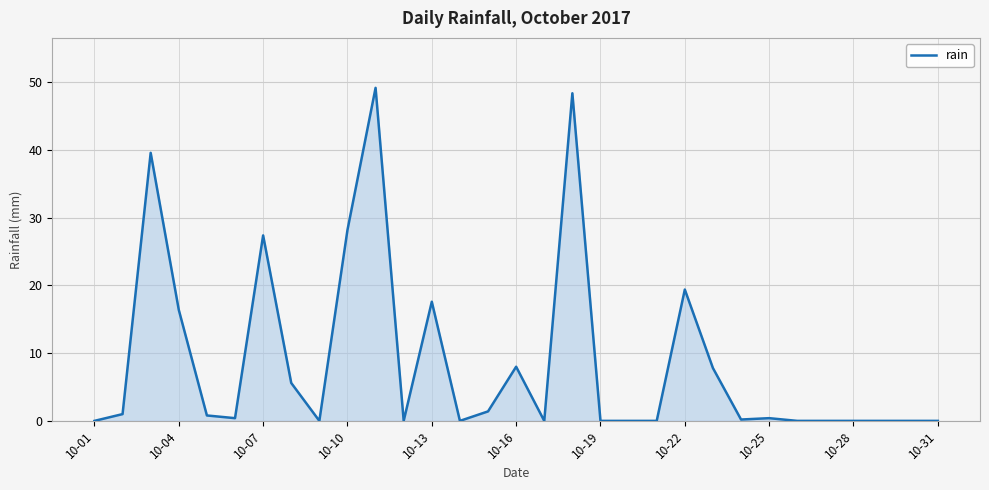

What is the greatest value displayed?

49.2